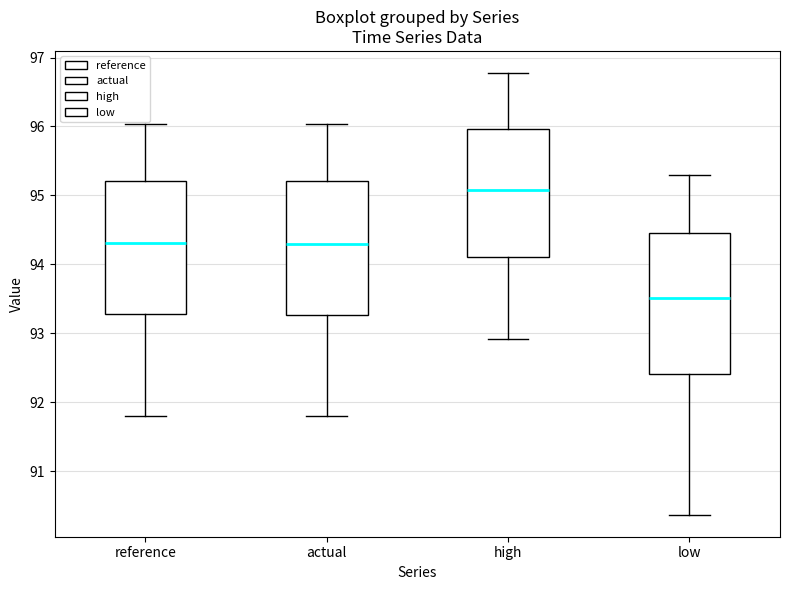

Where does the lower whisker of the box for high end on the y-axis? The values are not printed on the chart, so give them approximately, as read against the axis.

92.9